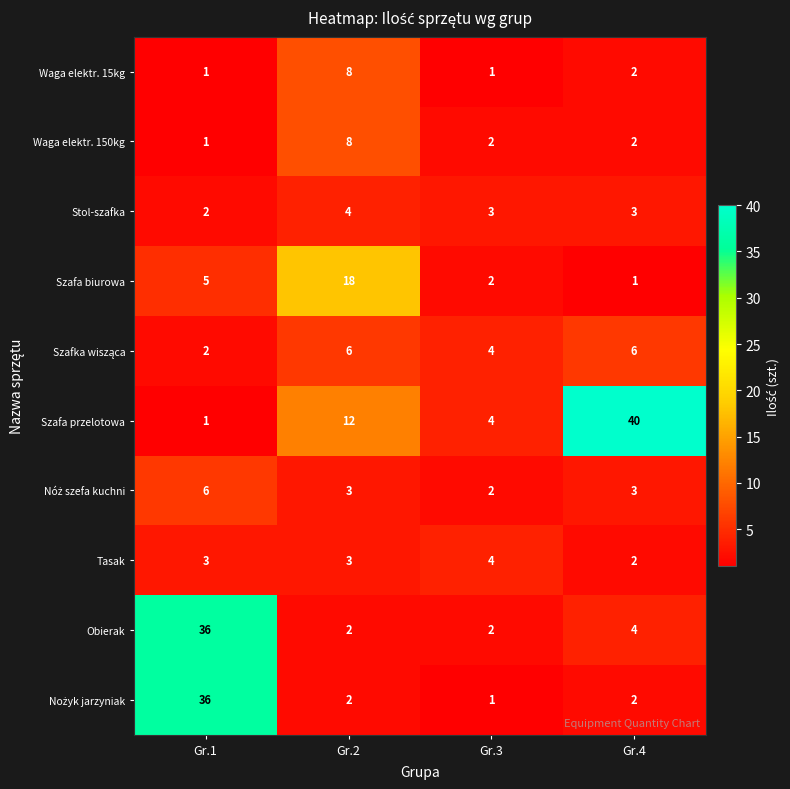

True or false: Stol-szafka has a value of 3 at Gr.3.

True